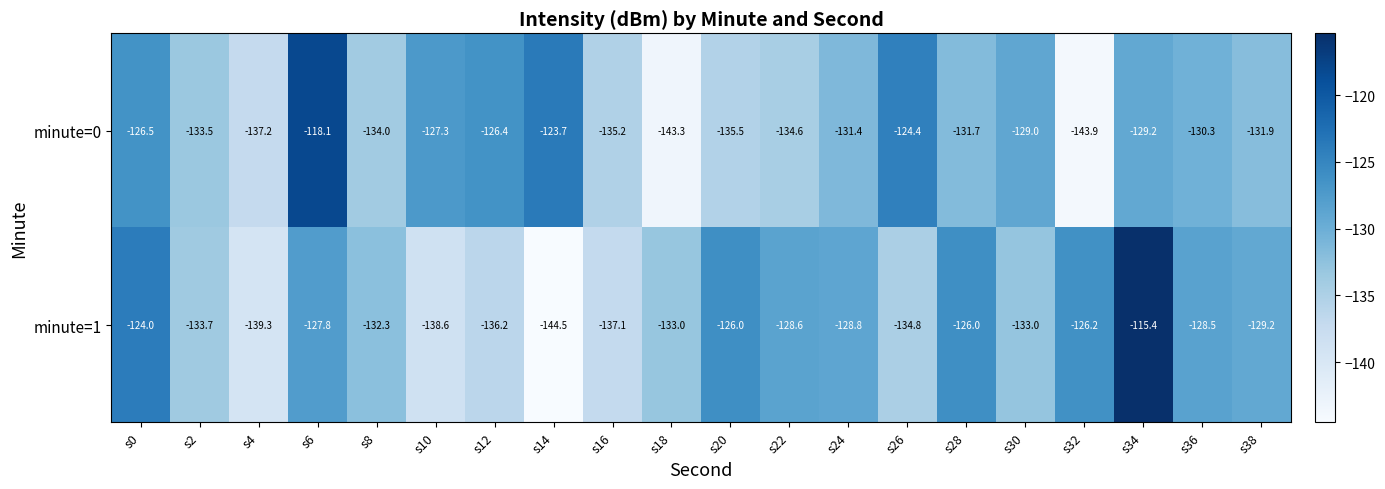

What is the total value across all series at s30?

-262.0